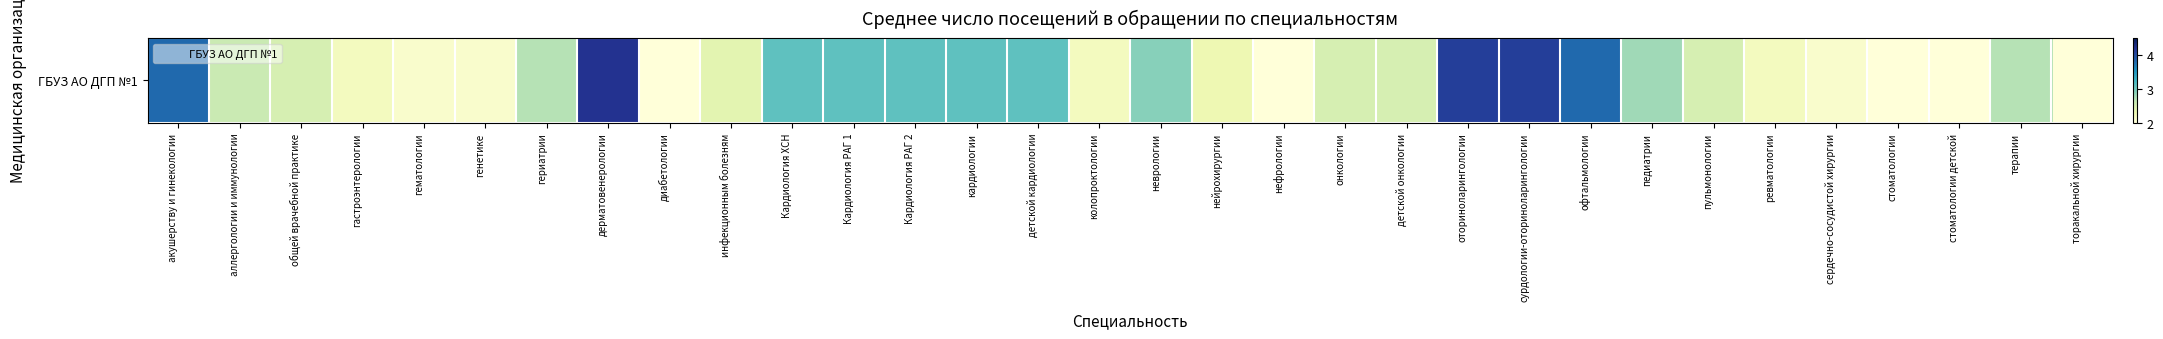

Between гериатрии and оториноларингологии, which is larger?

оториноларингологии